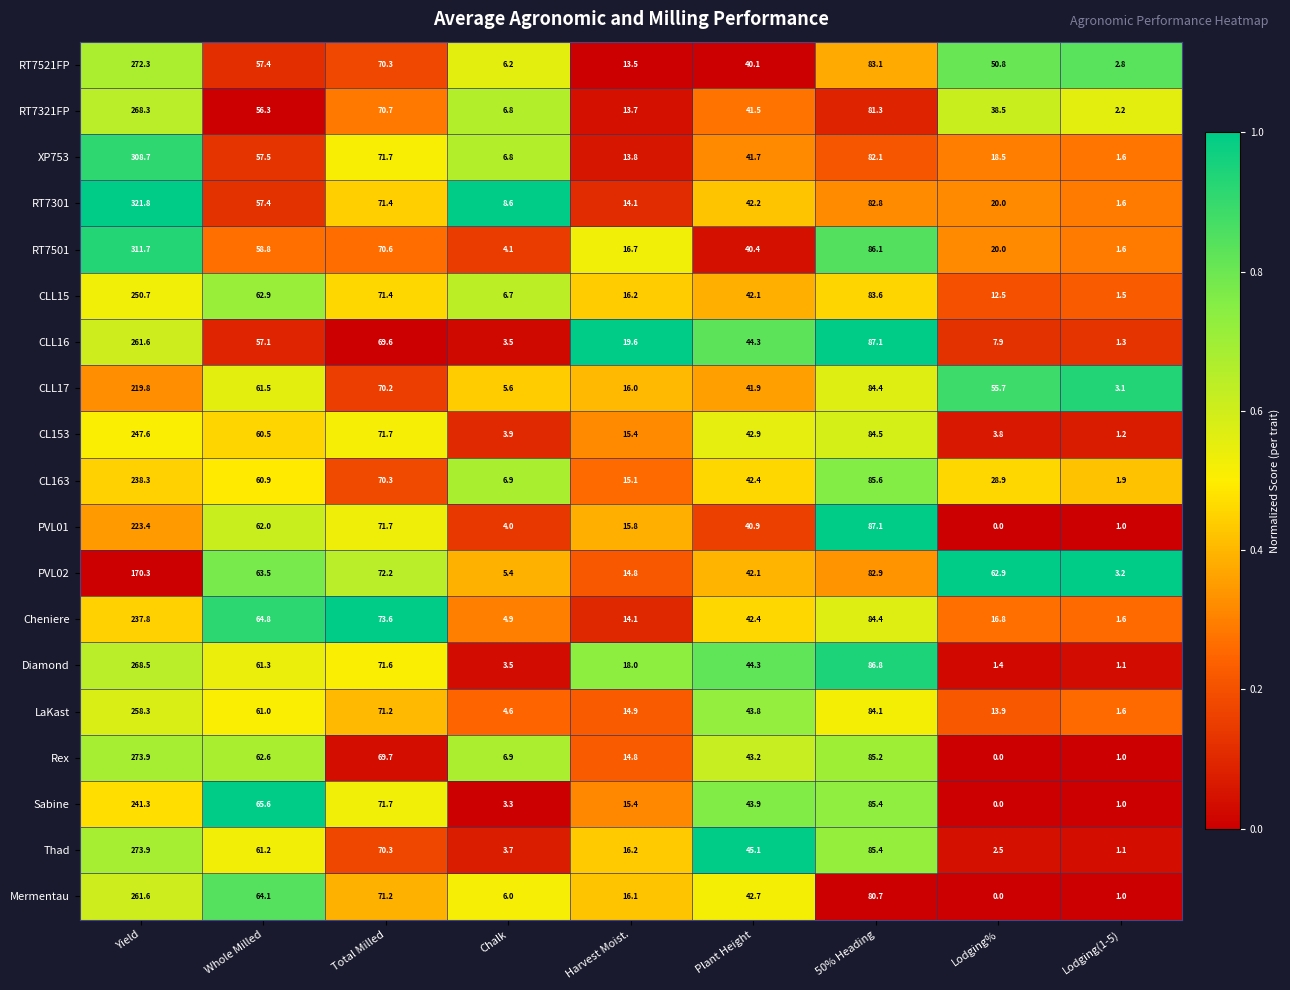

Which series has the widest spread of values?

RT7301